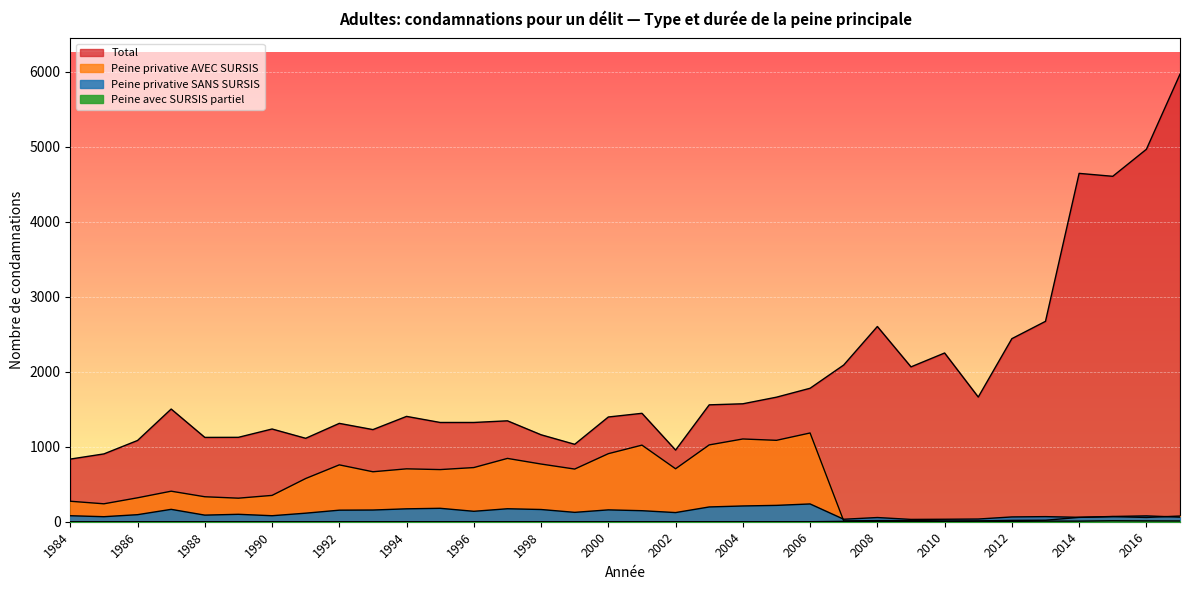

How many interior local valleys does the Peine privative AVEC SURSIS series have?

9